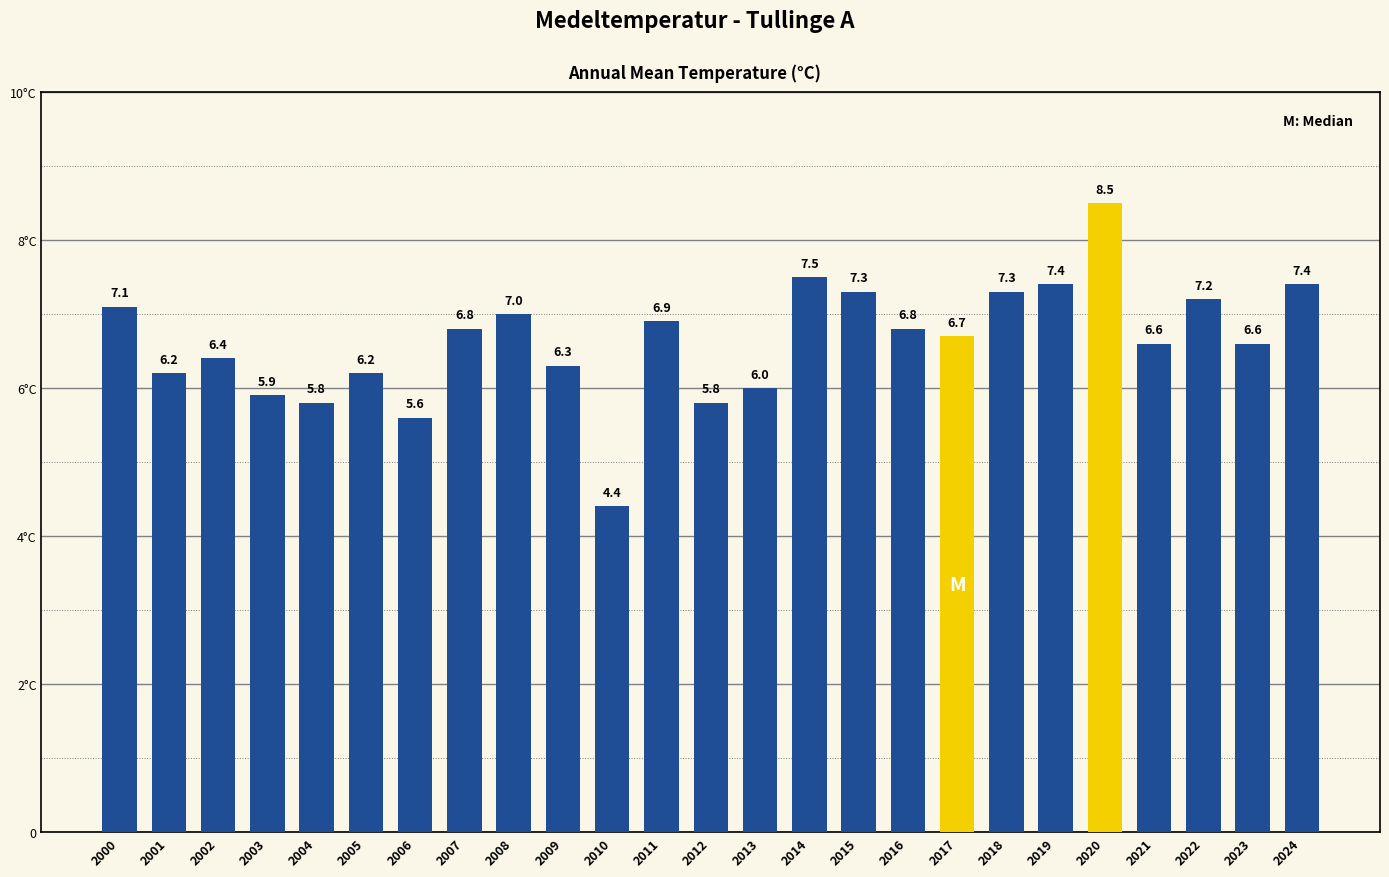

What is the smallest value displayed?

4.4